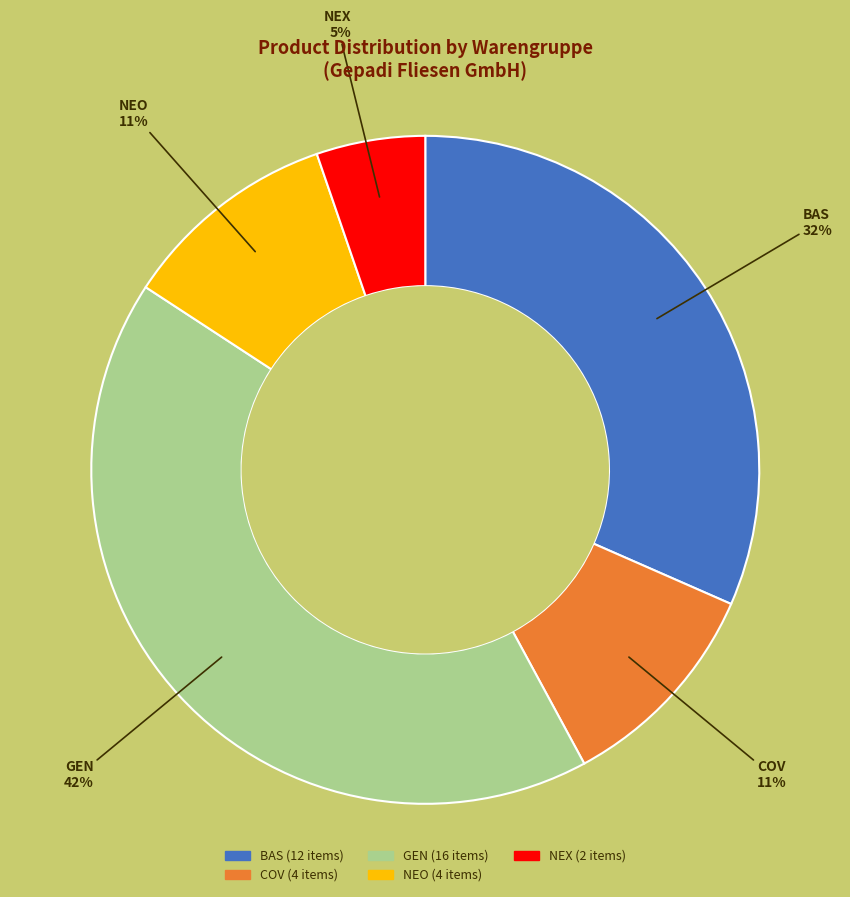

The NEX slice represents 1% of the pie. True or false?

False